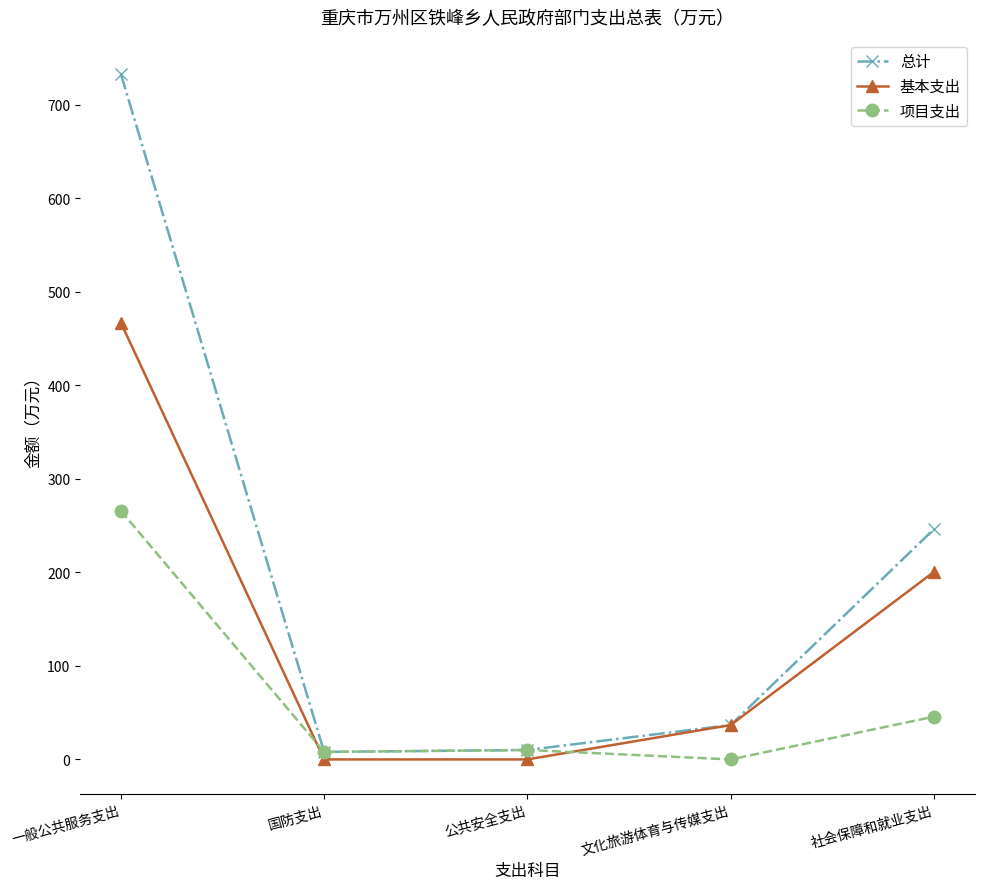

At which category is the sum across all series the highest?

一般公共服务支出